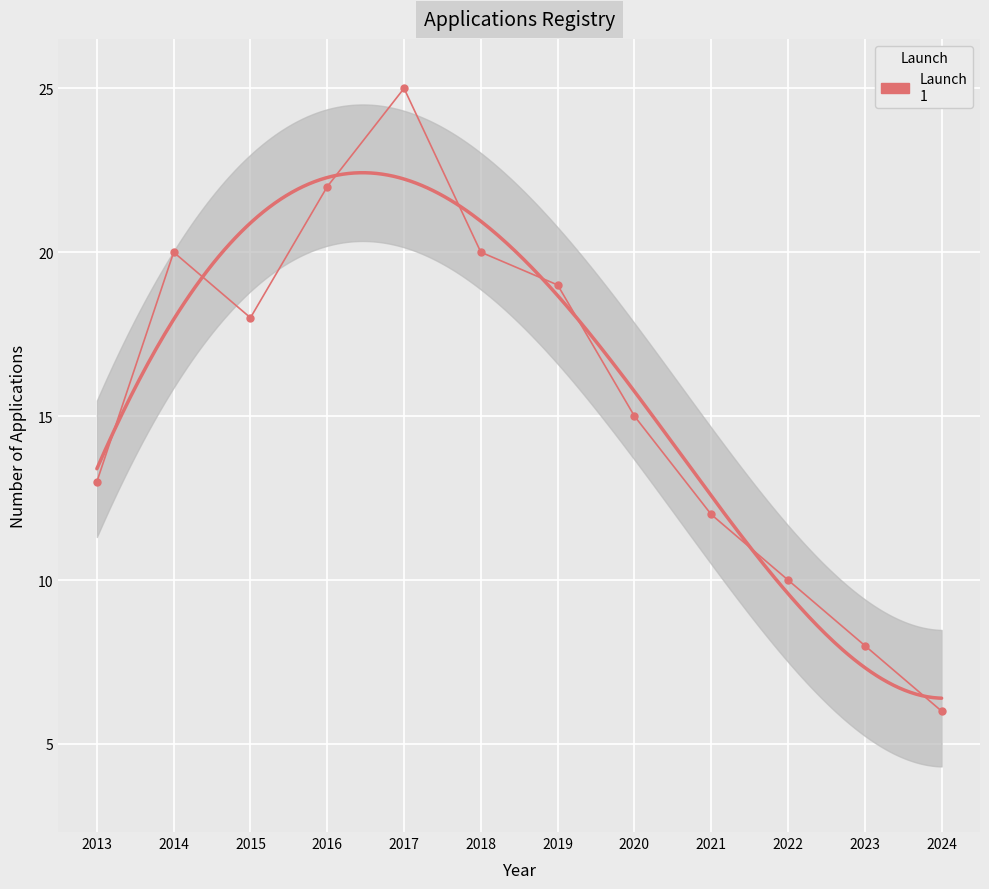

At which label is the value closest to 15?

2020